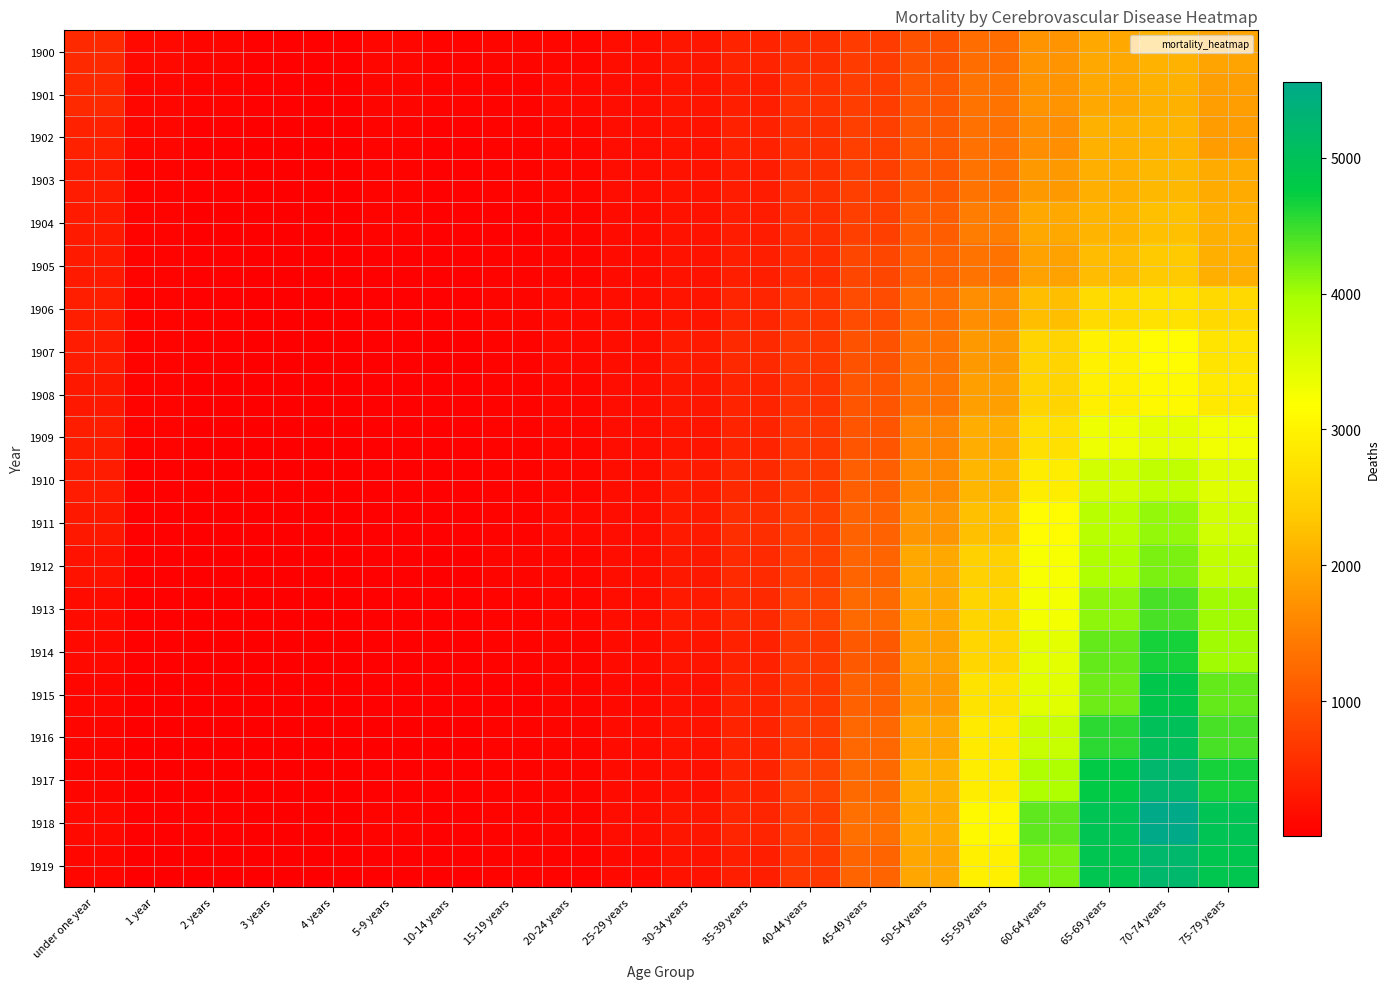

Which series has the largest range (max minus min)?

1918